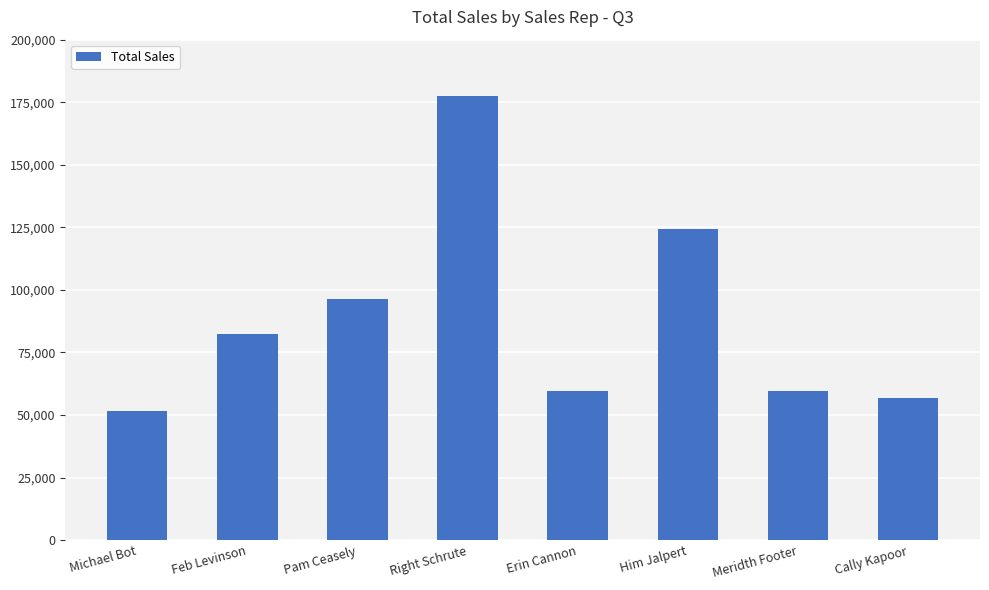

Between Michael Bot and Cally Kapoor, which is larger?

Cally Kapoor